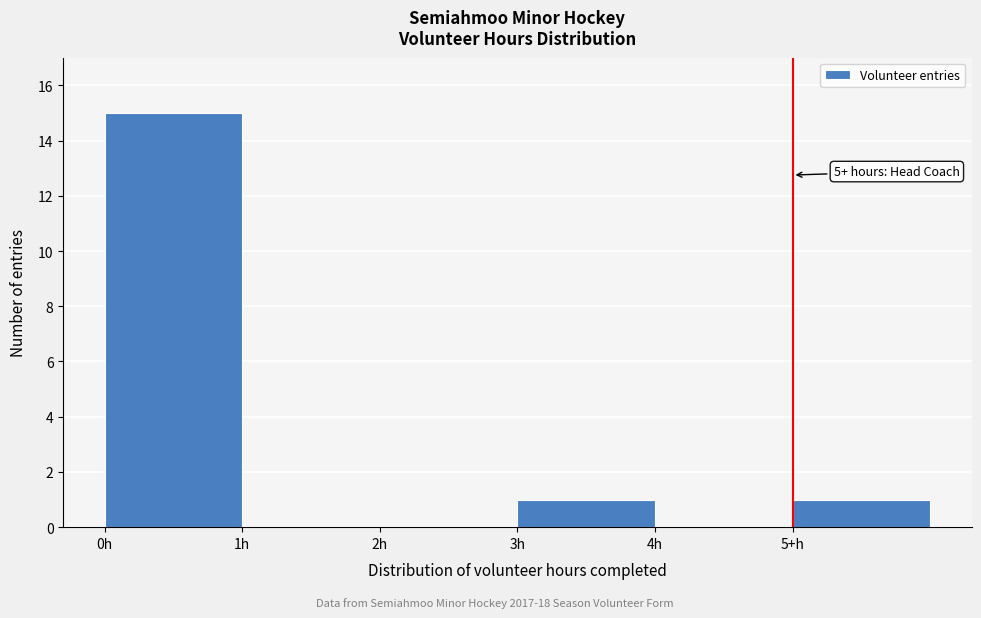

Reading left to right, list all the values displayed in this chart.

0h=15	1h=0	2h=0	3h=1	4h=0	5+h=1